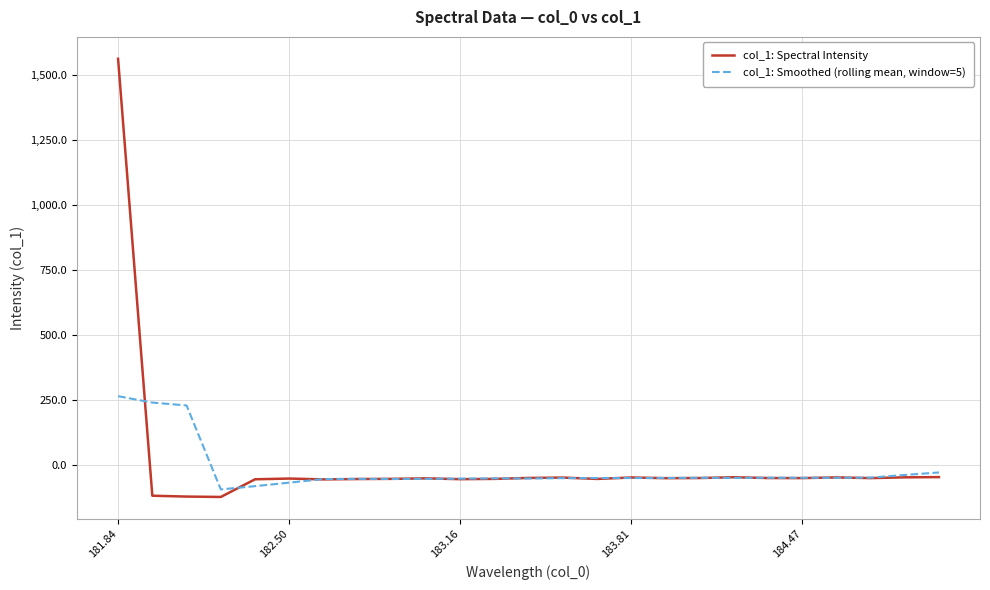

Which series has the largest range (max minus min)?

col_1: Spectral Intensity